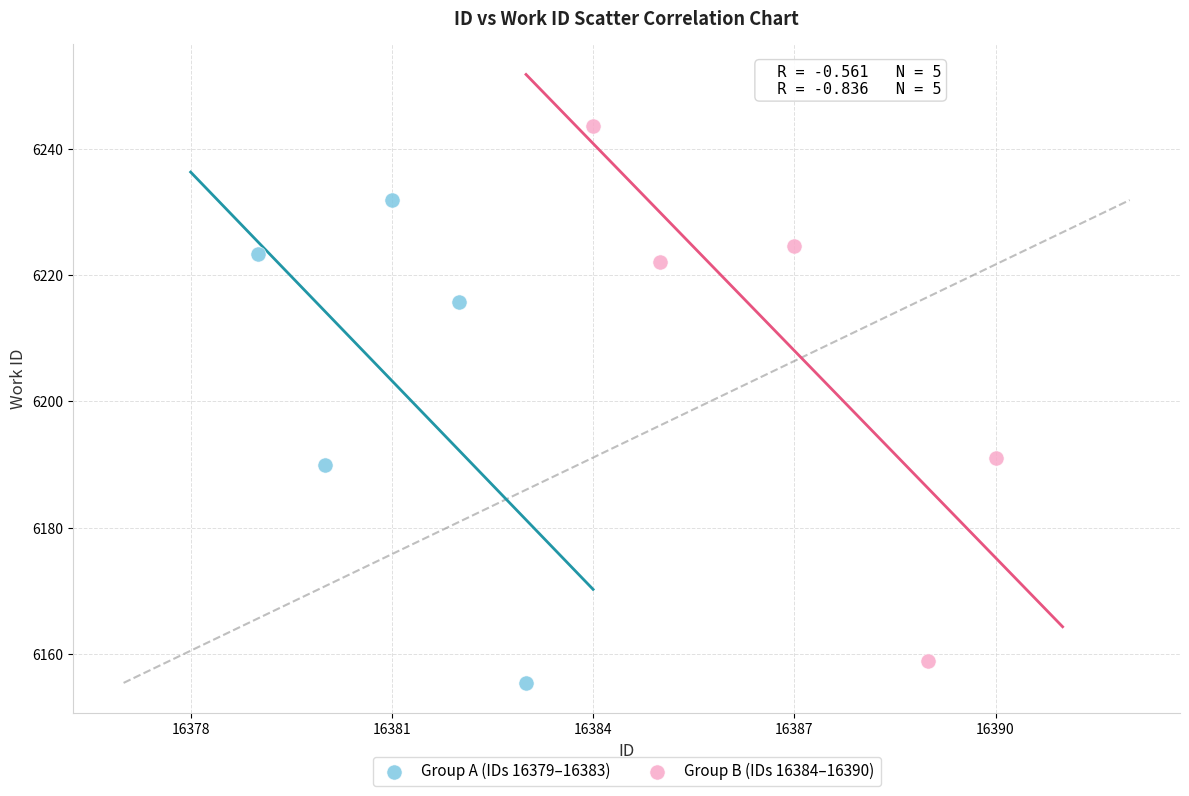

Which series reaches the minimum Y coordinate?

Group A (IDs 16379–16383)